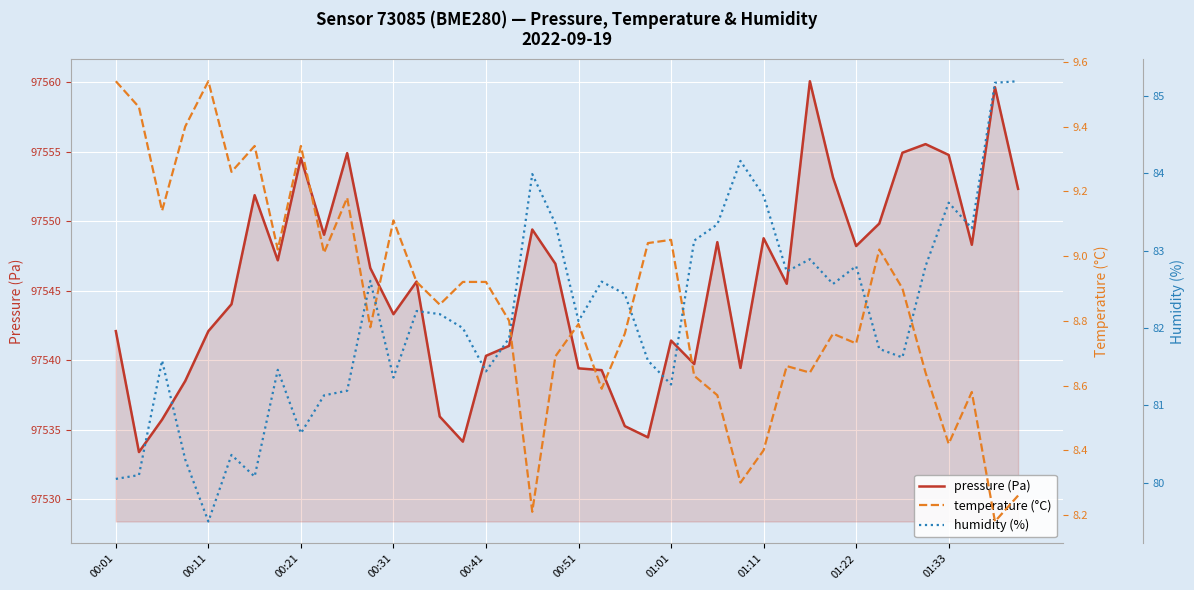

What is the spread (max minus min) of values at 15?

97525.2